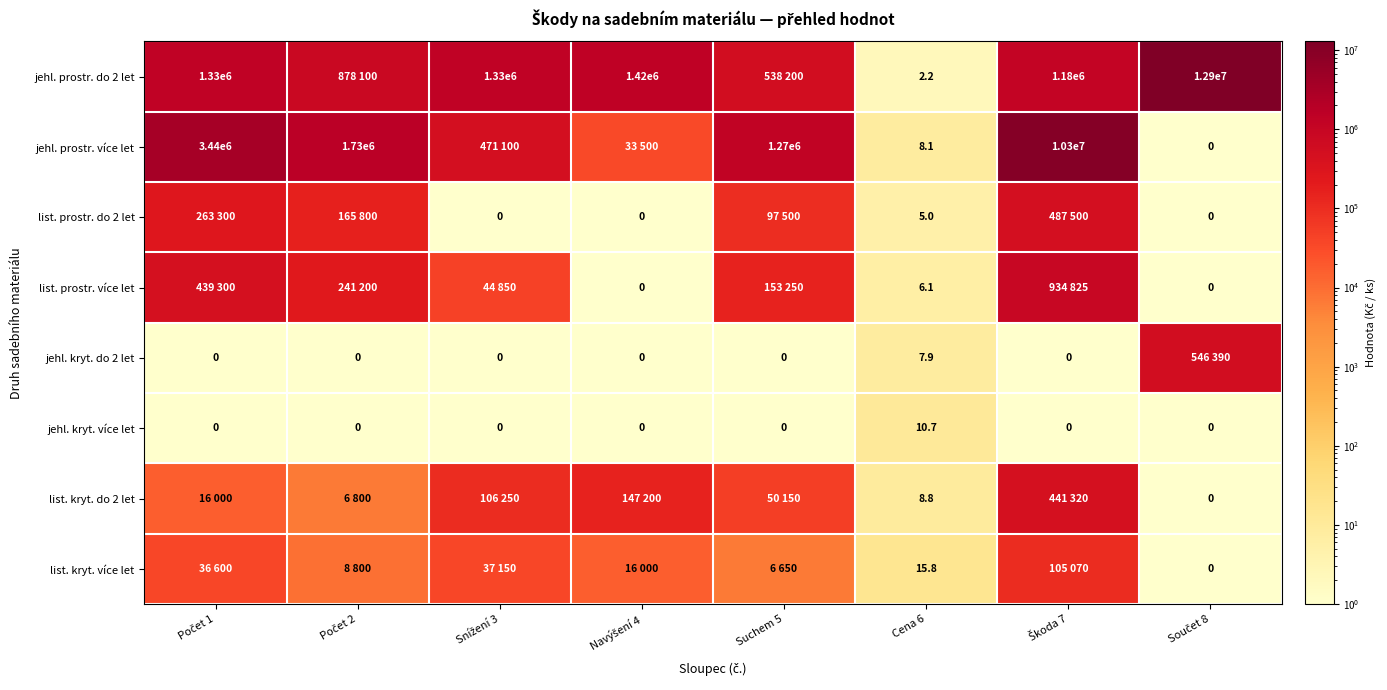

At which label is list. prostr. do 2 let closest to 243750?

Počet 1